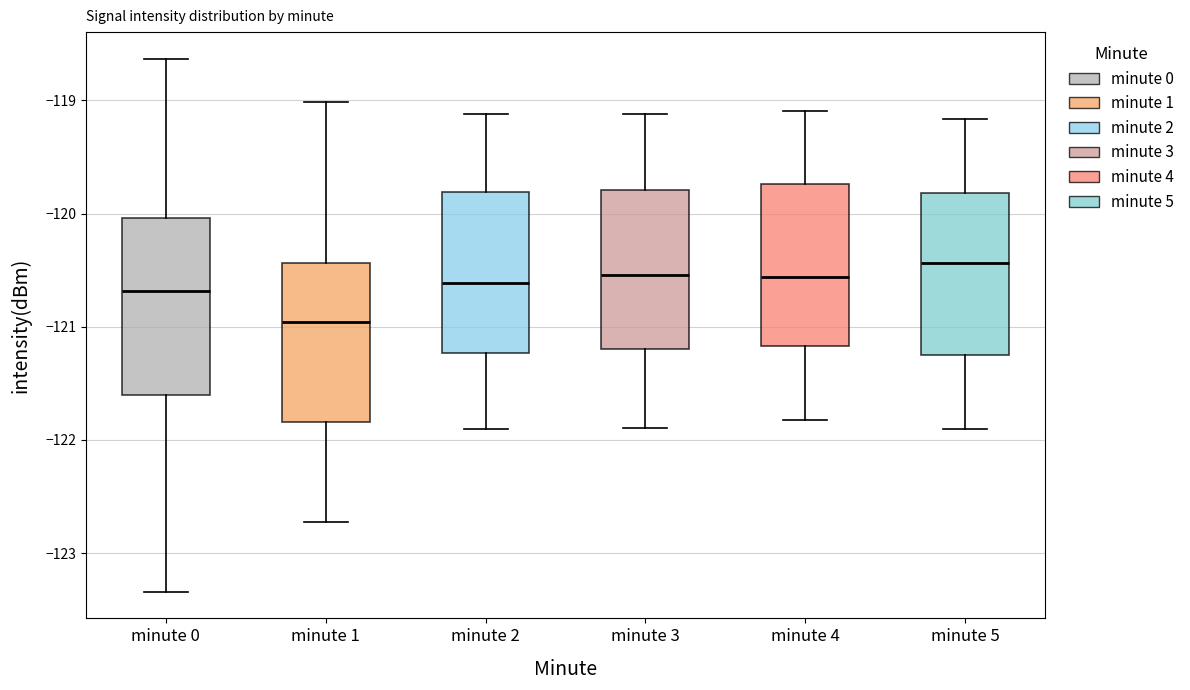

Which box's median line is the lowest?

minute 1